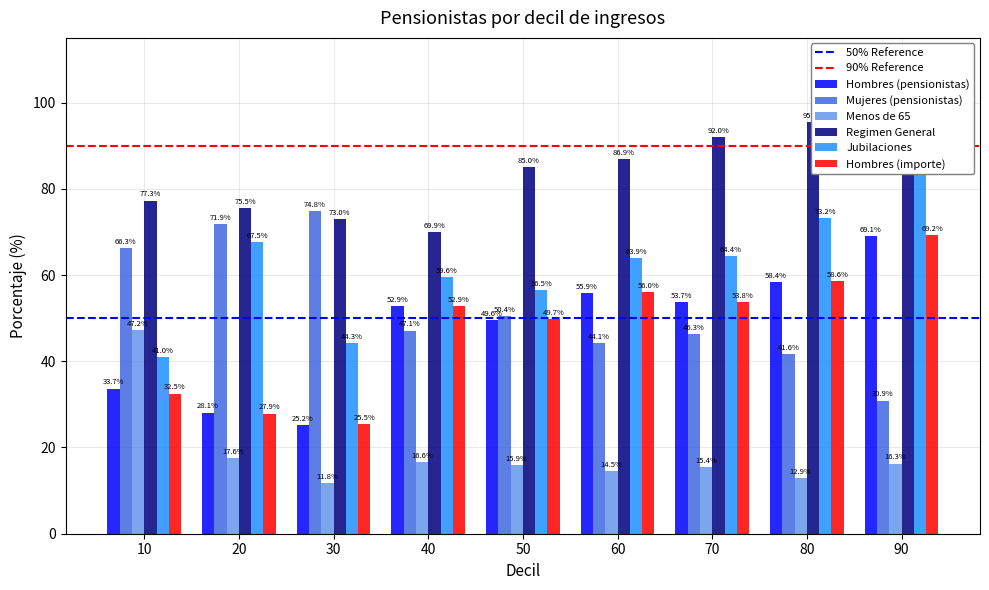

The value of Menos de 65 at 20 is 29.2. True or false?

False